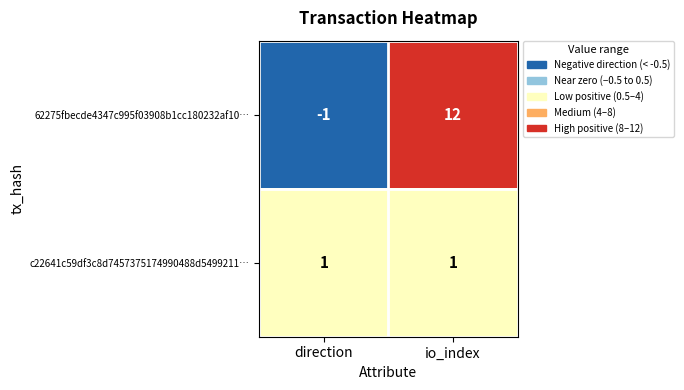

Reading left to right, list all the values displayed in this chart.

62275fbecde4347c995f03908b1cc180232af10…: -1	12
c22641c59df3c8d7457375174990488d5499211…: 1	1